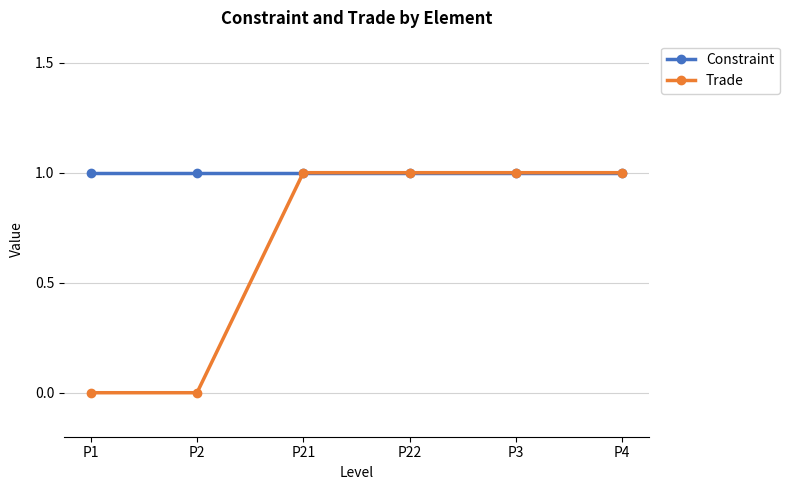

Reading right to left, what are all the values shown in this chart?

Constraint: 1	1	1	1	1	1
Trade: 1	1	1	1	0	0